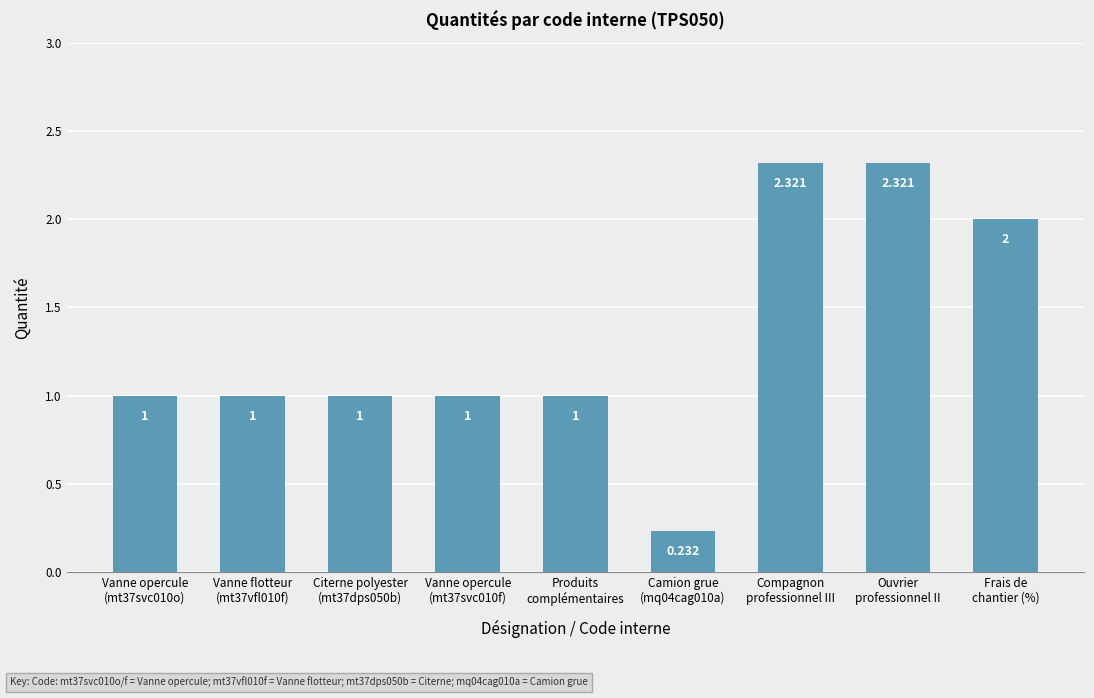

What is the change in value from Vanne opercule
(mt37svc010f) to Frais de
chantier (%)?

+1.0